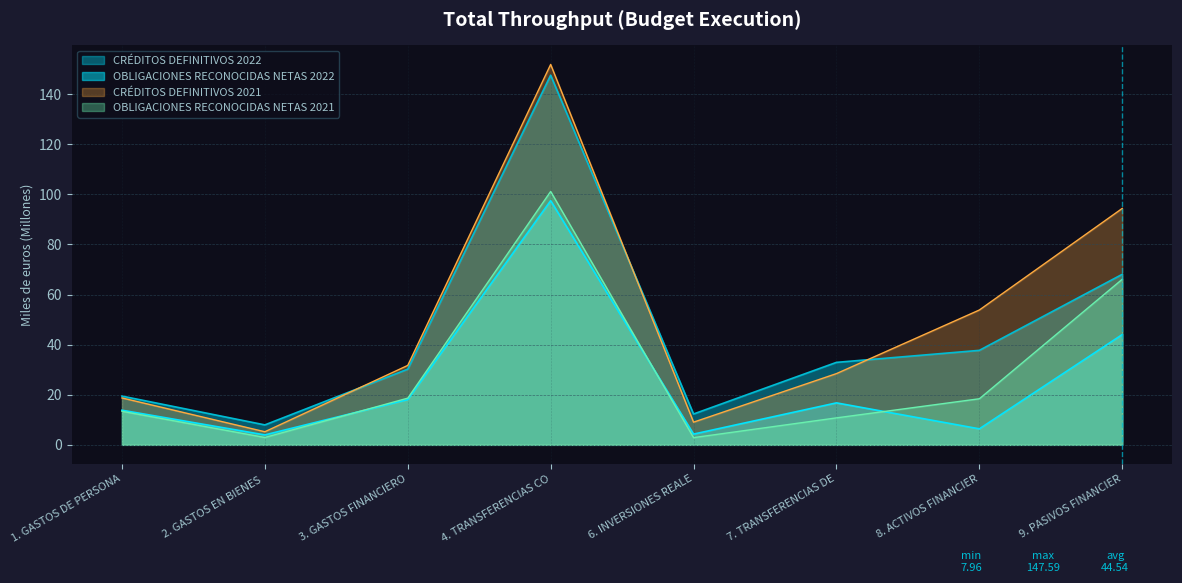

How many series are shown in this chart?

4